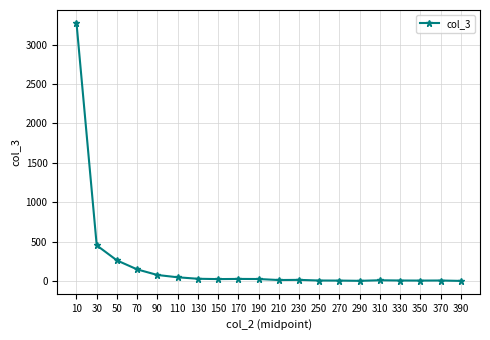

What is the maximum value shown in the chart?

3276